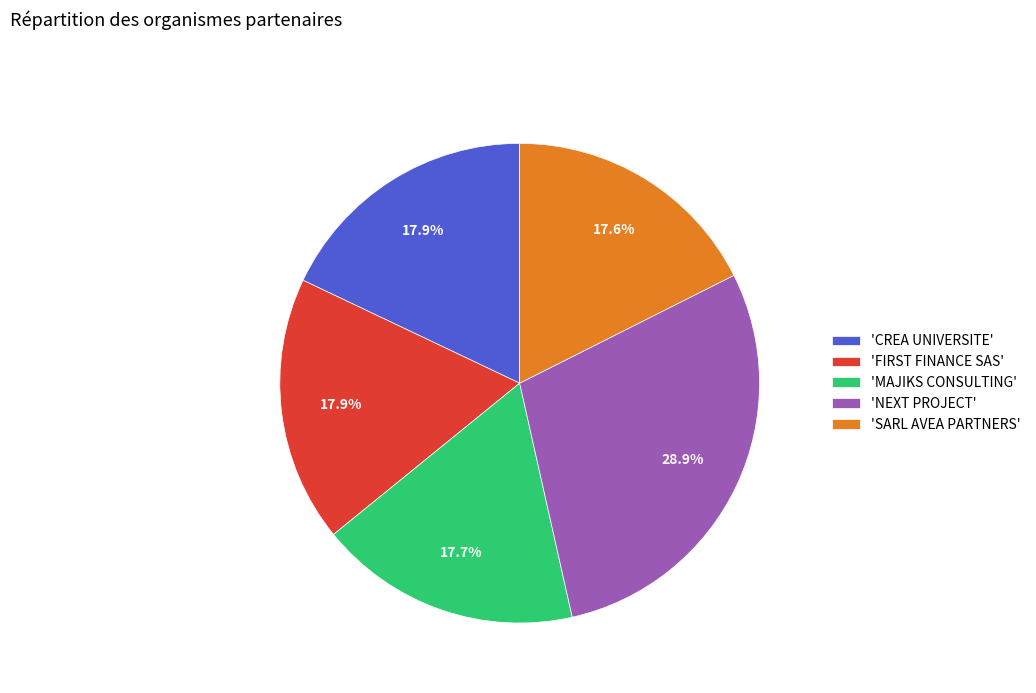

How many segments does this pie chart have?

5